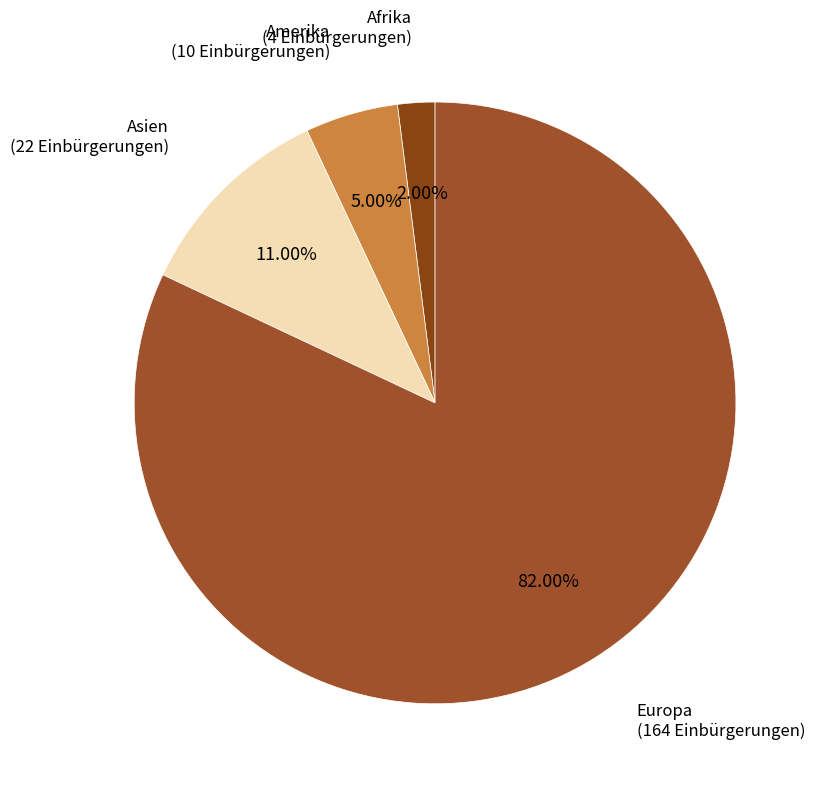

To the nearest percent, what percentage of the pie is Asien?

11%